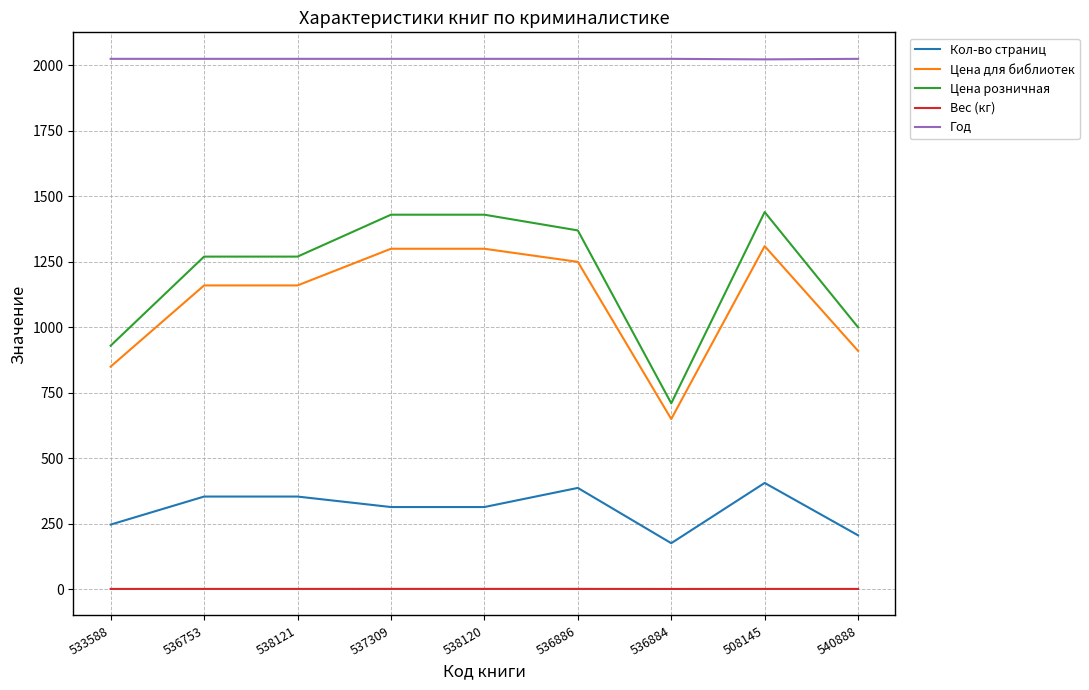

In Год, how many points are lower than both neighbors (excluding endpoints)?

1